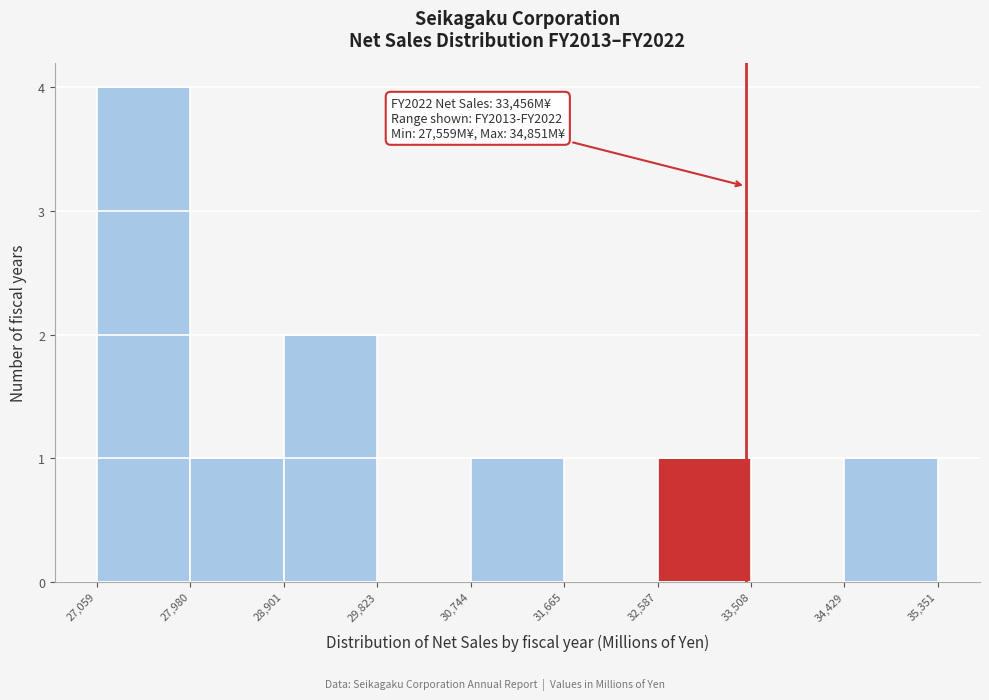

Over which range of the x-axis is the bar tallest?

27,059 to 27,980